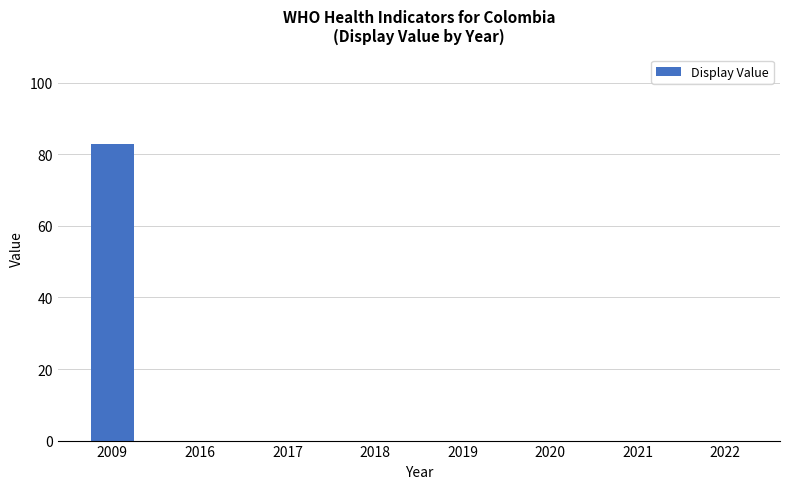

What is the change in value from 2009 to 2019?

-83